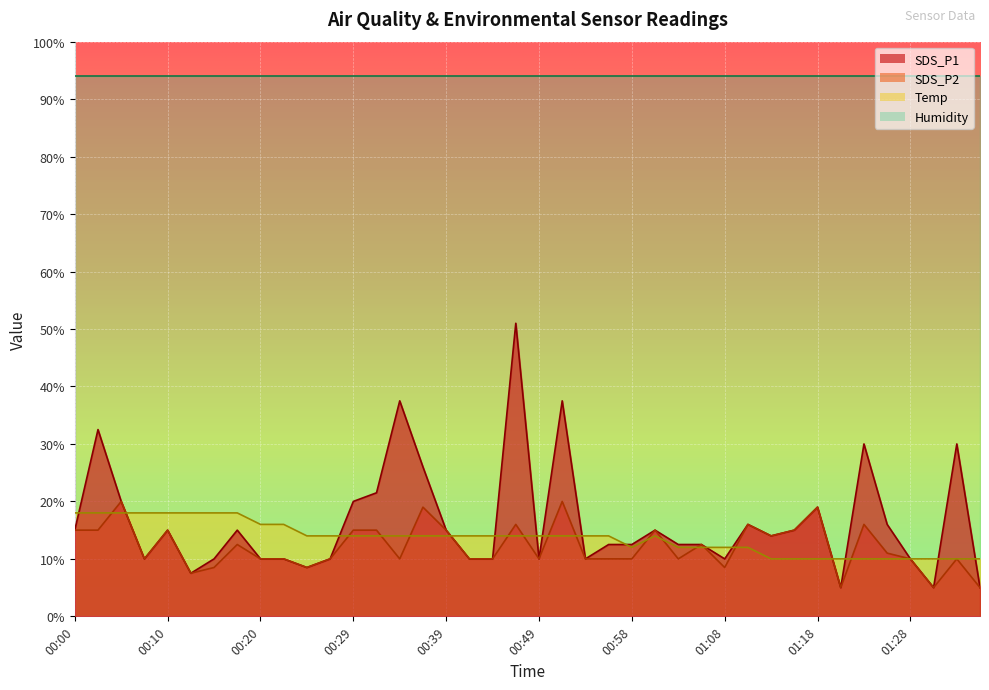

Which label corresponds to the largest value in the chart?

00:46